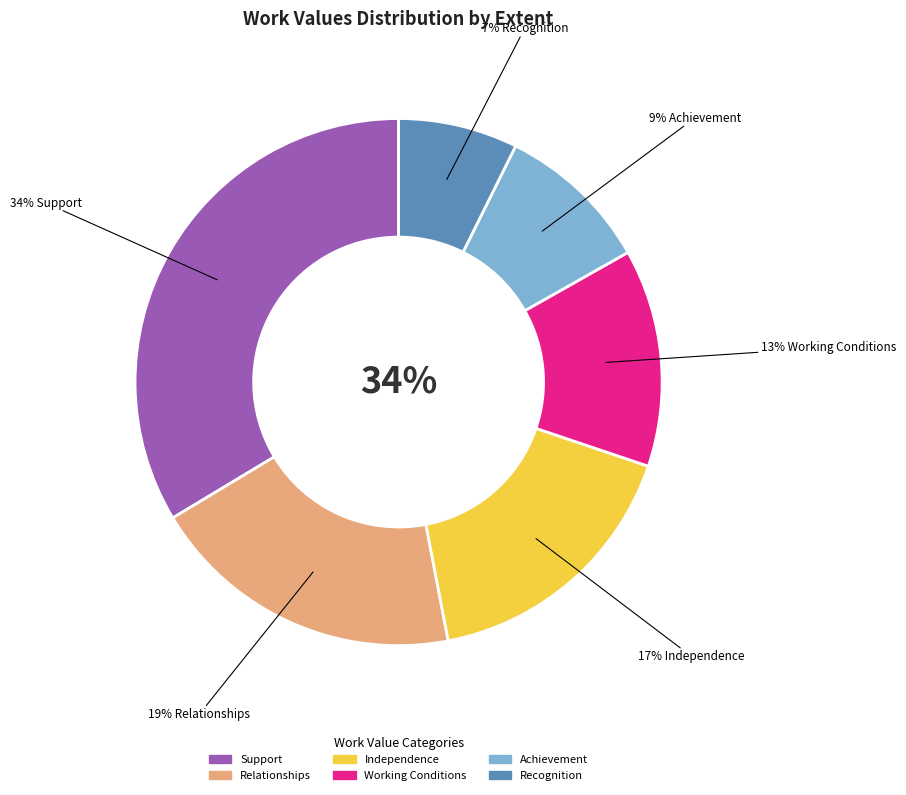

Which category has the biggest portion of the pie?

Support